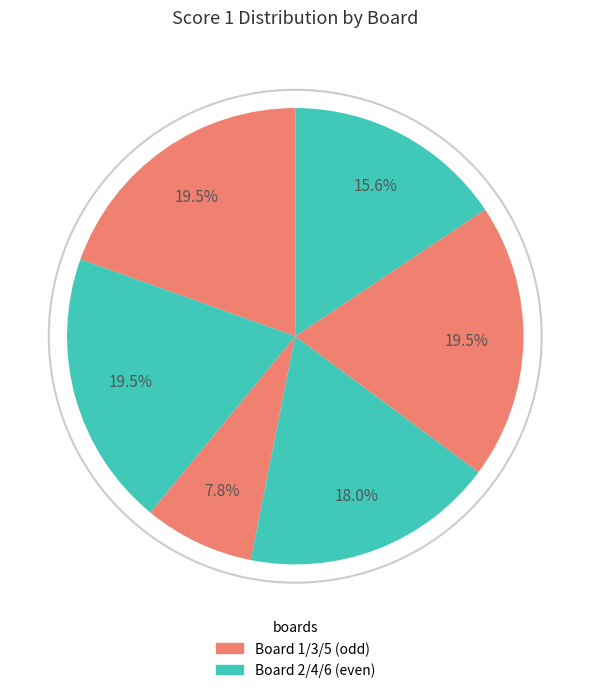

How many slices are in this pie chart?

6